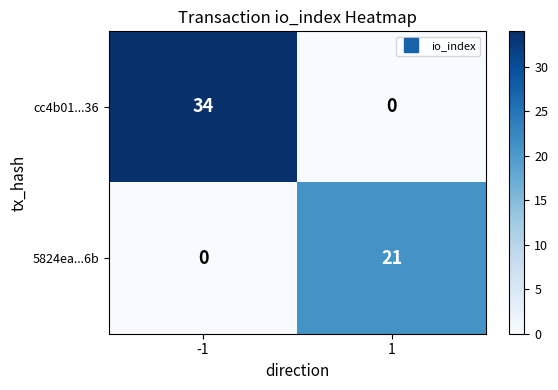

Reading left to right, transcribe all the data shown in this chart.

cc4b01...36: -1=34	1=0
5824ea...6b: -1=0	1=21